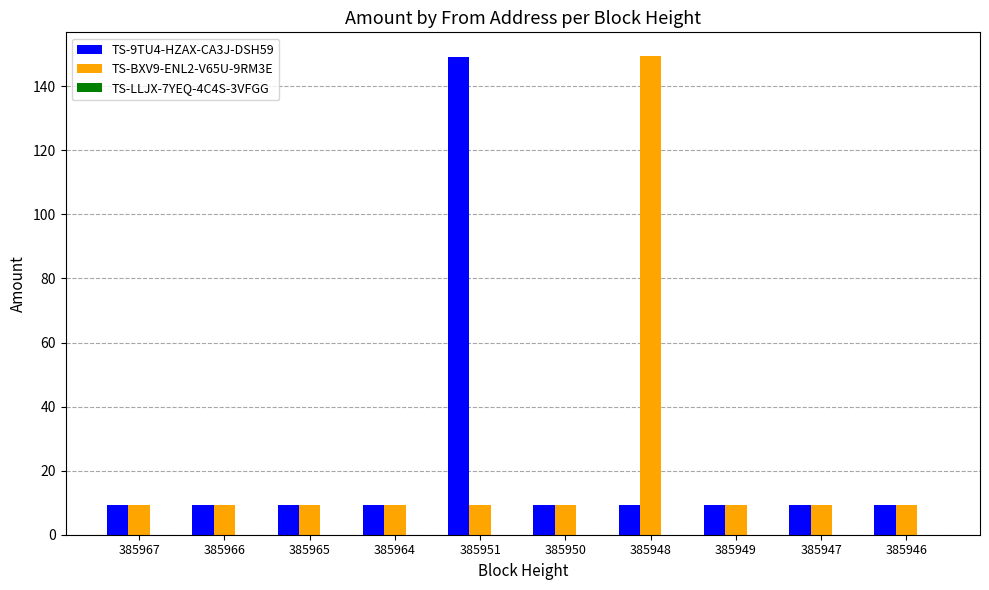

What is the total value across all series at 385946?

18.4